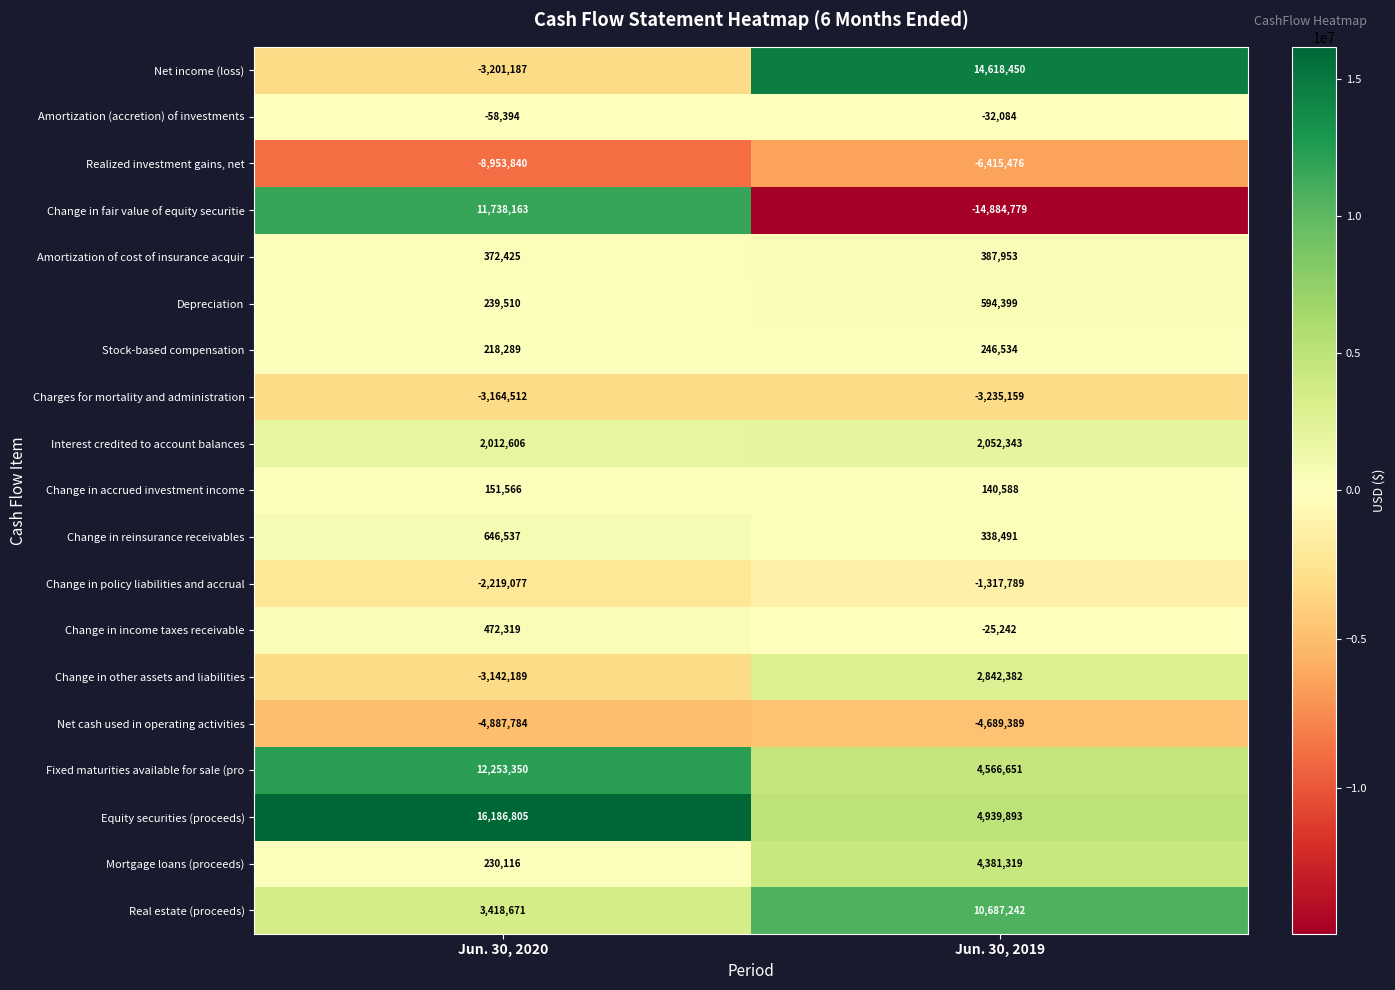

At which label is Amortization (accretion) of investments closest to -45239?

Jun. 30, 2020